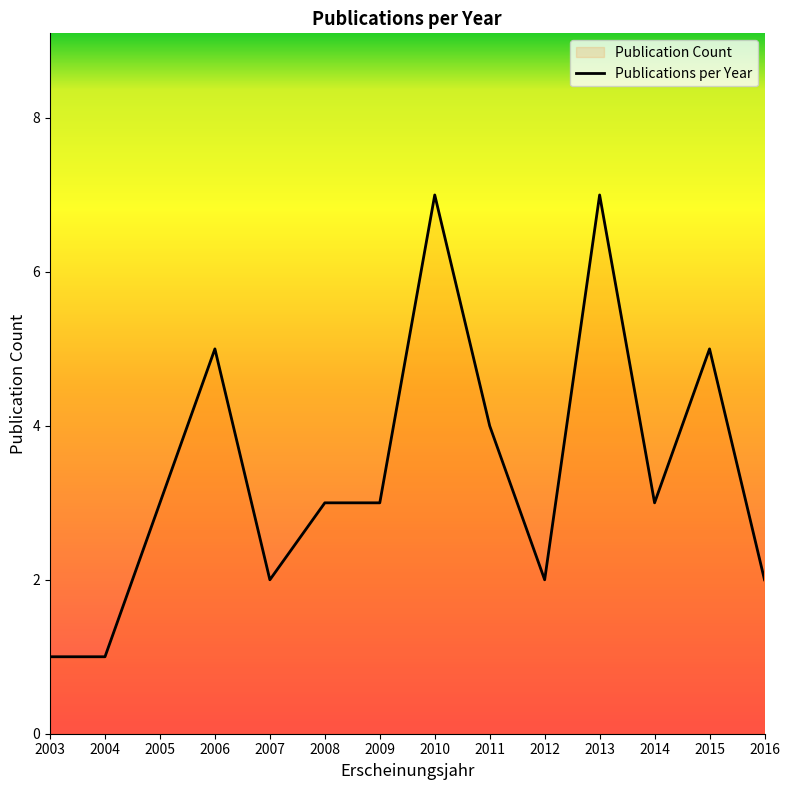

What is the change in value from 2011 to 2013?

+3